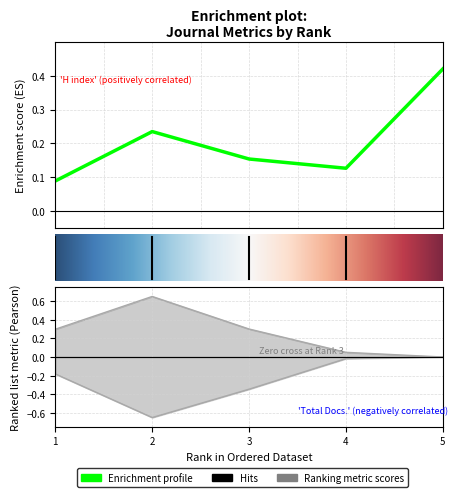

Is it true that Total Refs. equals 0.4 at 5?

False